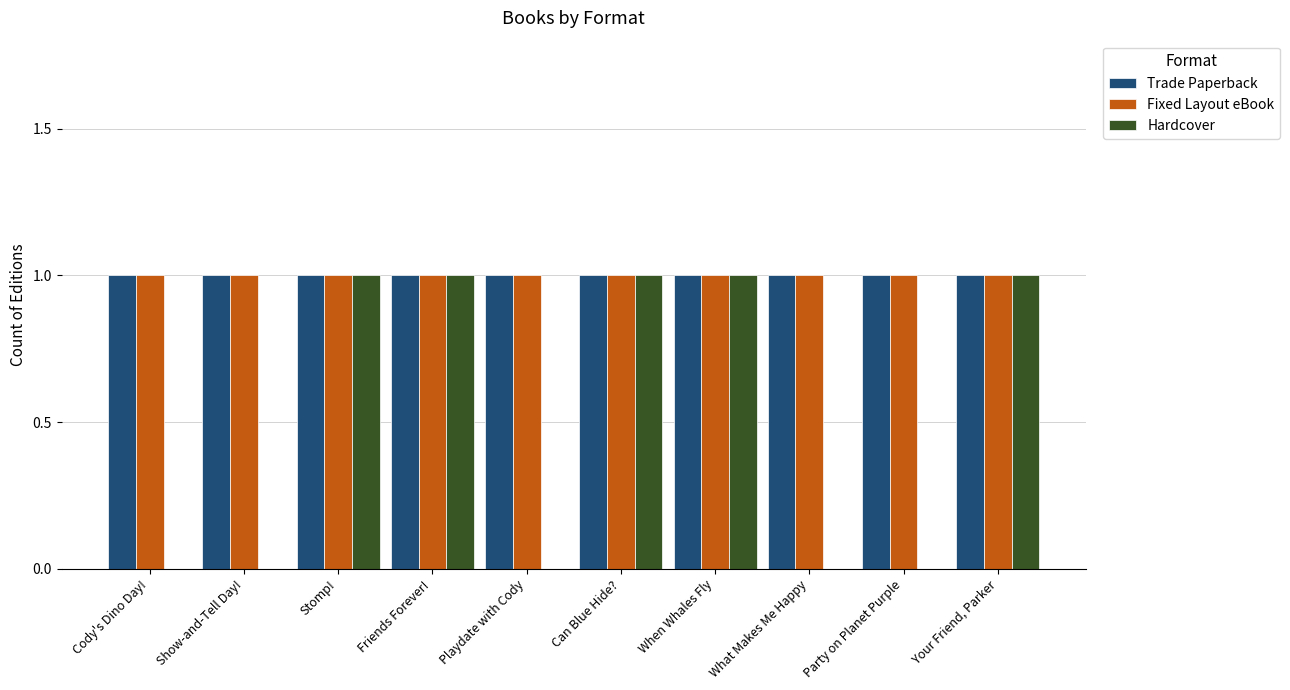

What is the sum of all Trade Paperback values?

10